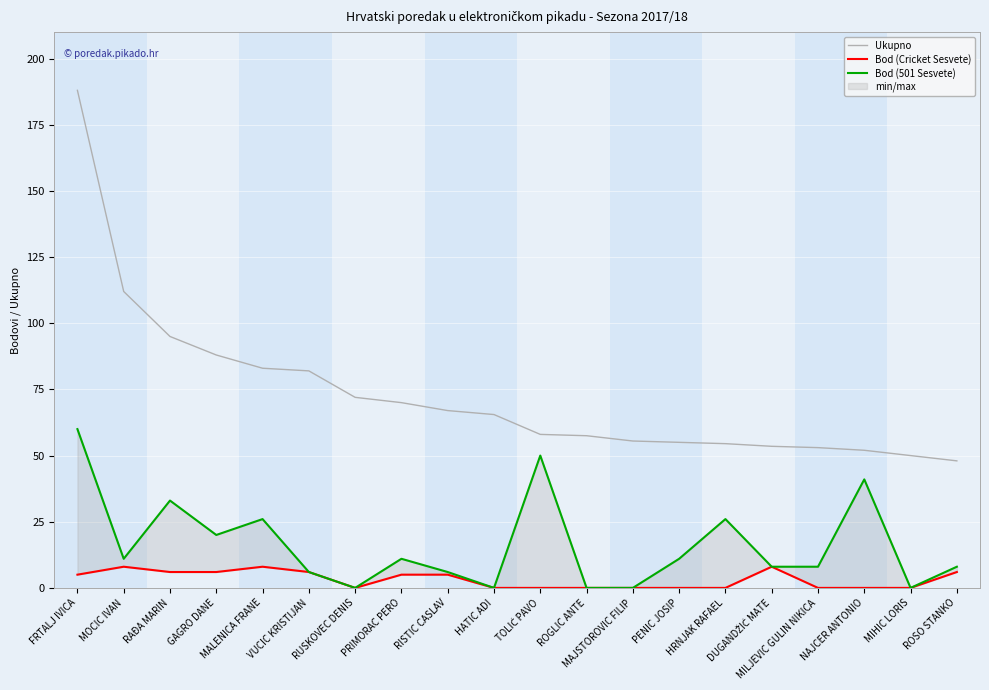

True or false: Bod (Cricket Sesvete) has more than 2 points higher than both neighbors.

True